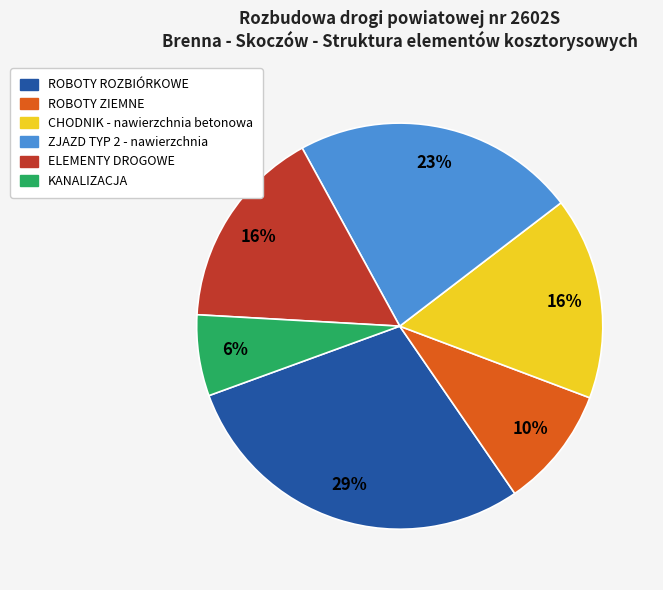

How many segments does this pie chart have?

6